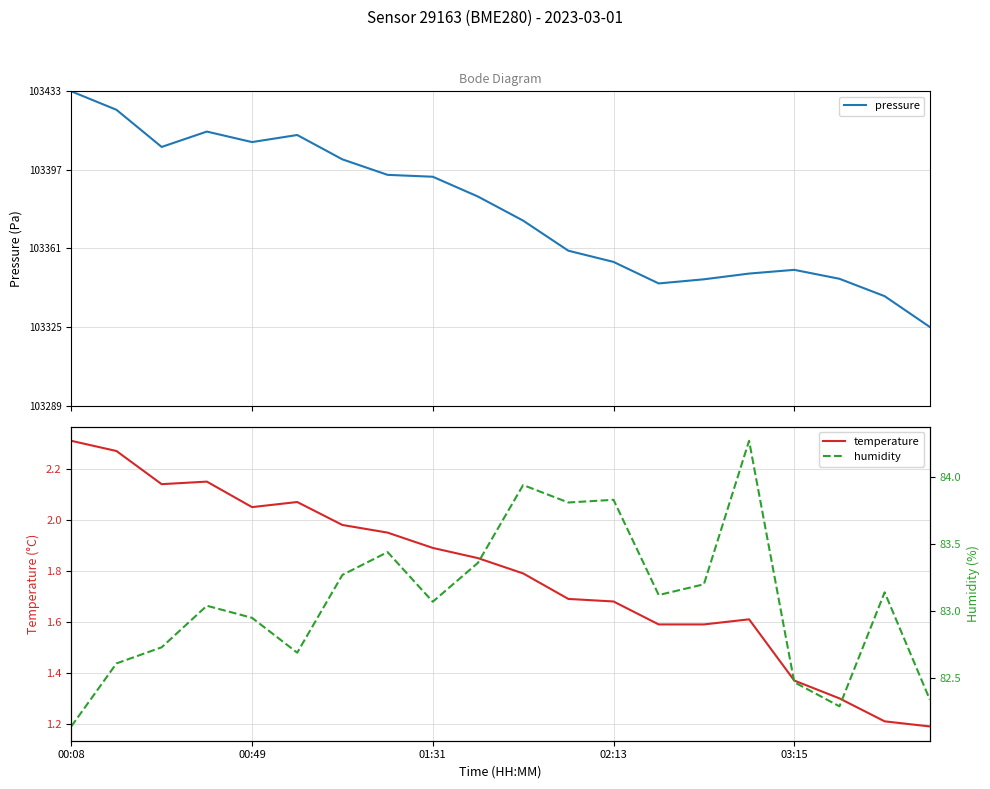

What is the average value of the temperature series?

1.8